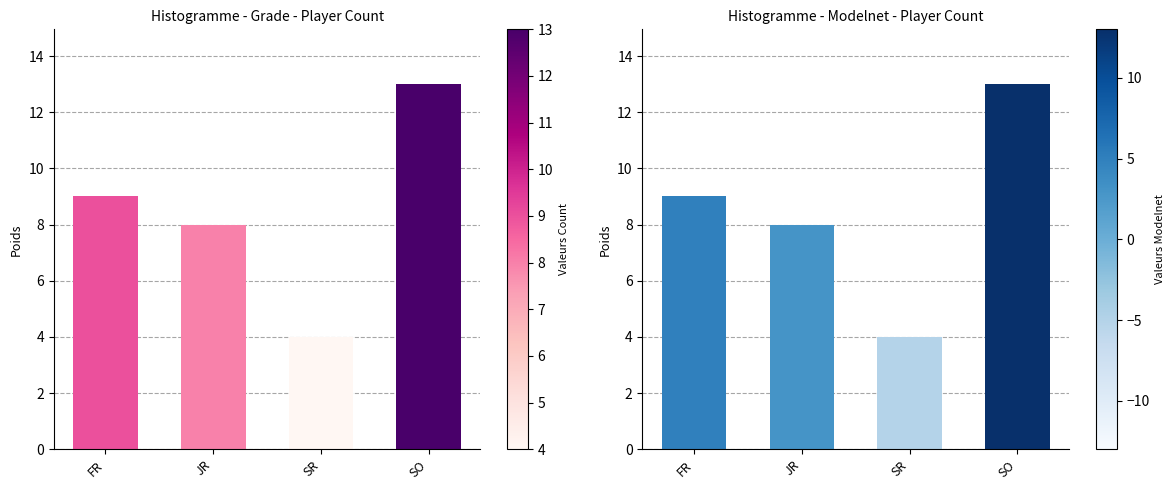

Rank the categories by value from lowest to highest.

SR, JR, FR, SO